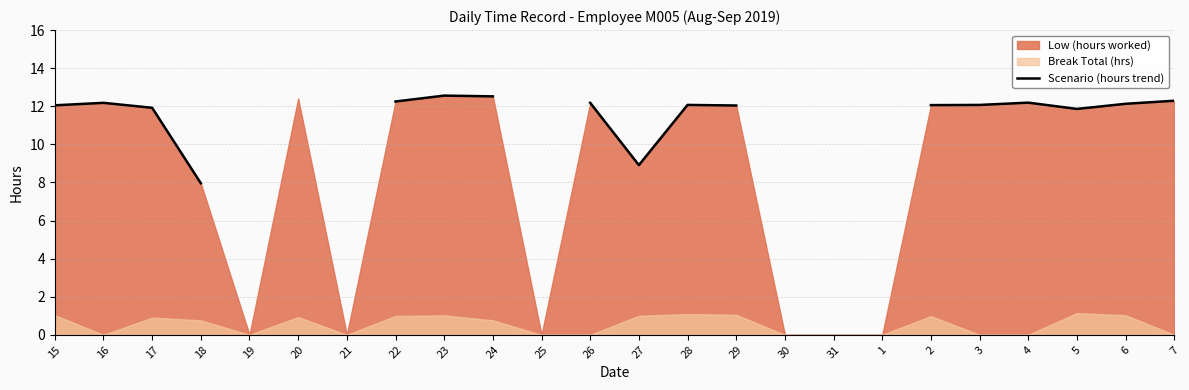

At which category does the data reach its first local peak?

16